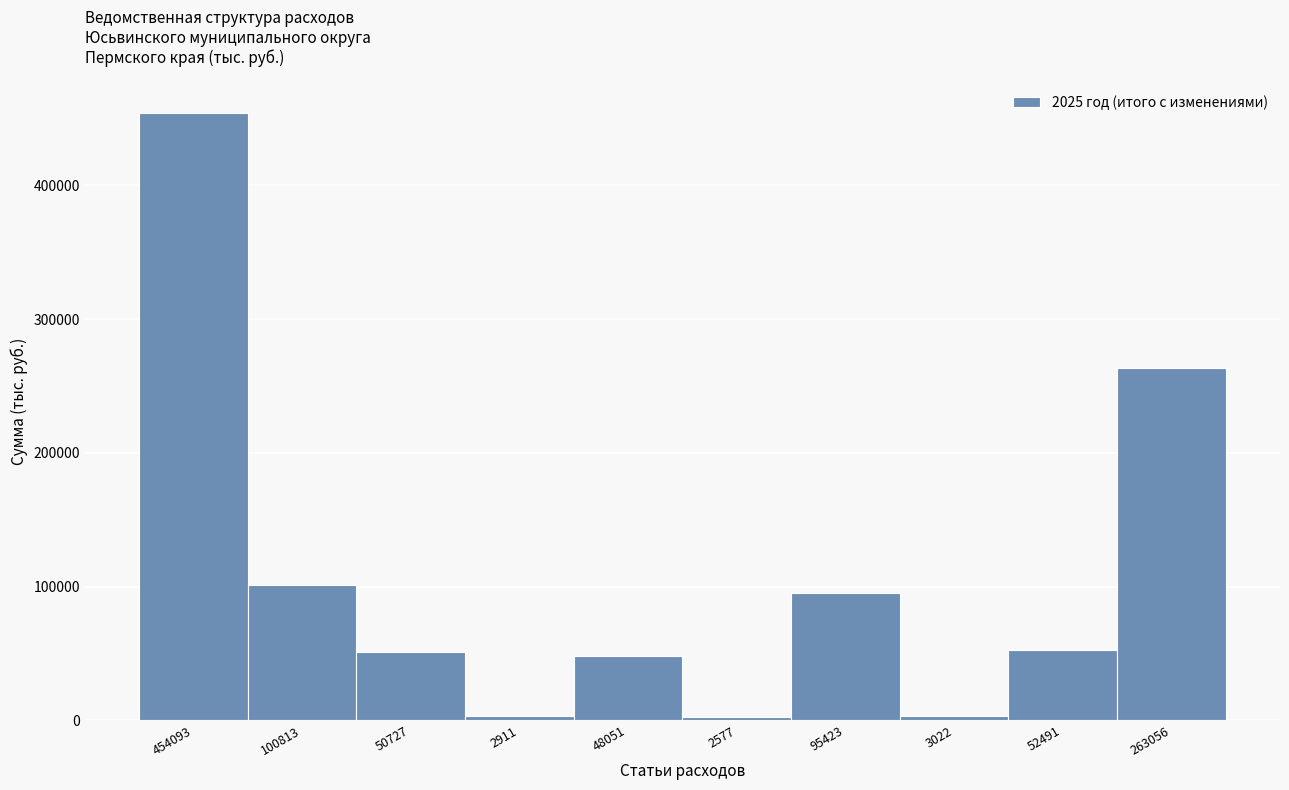

Where is the data nearest to the value 228335?

263056